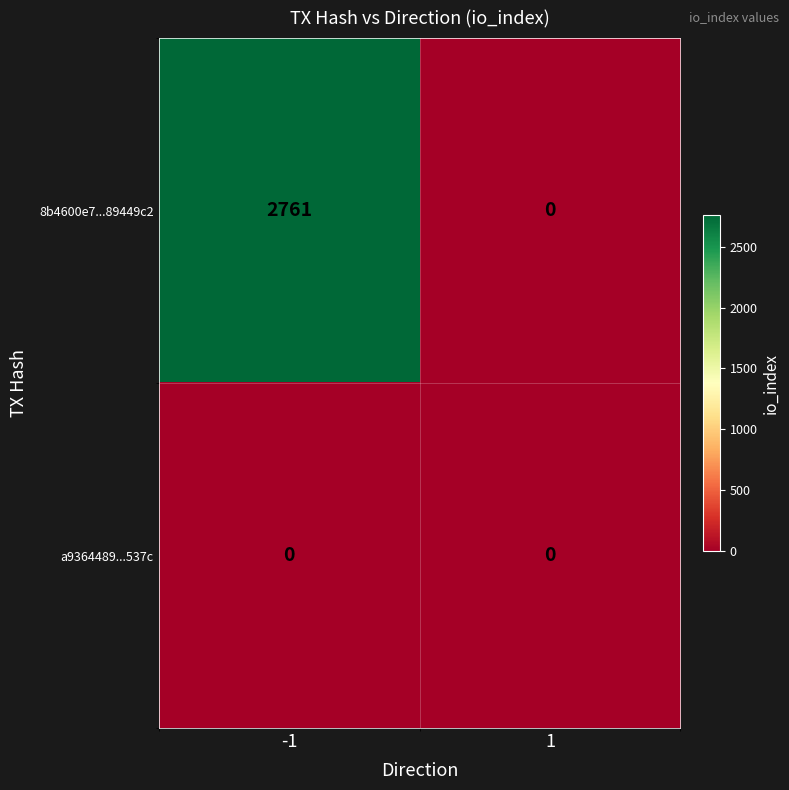

What is the difference between the 8b4600e7...89449c2 values at 1 and -1?

2761